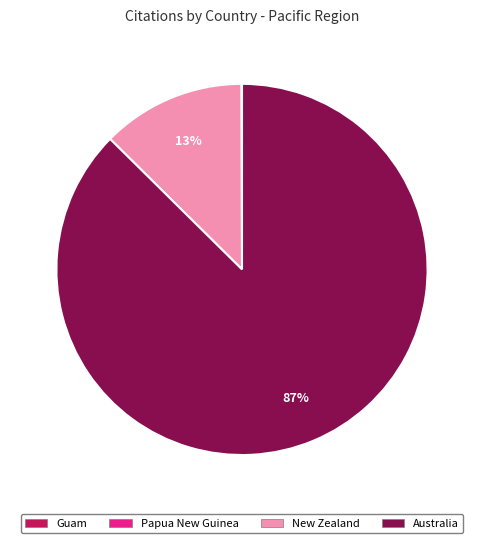

Which category has the biggest portion of the pie?

Australia